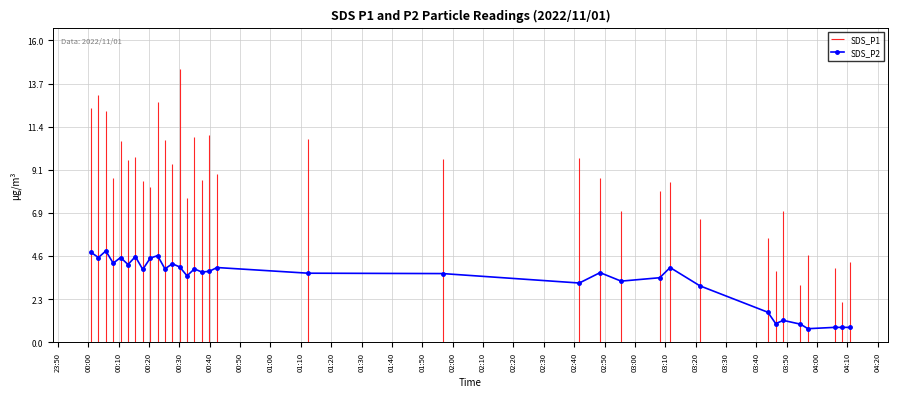

Reading left to right, list all the values displayed in this chart.

4.8	4.5	4.8	4.2	4.5	4.1	4.5	3.9	4.5	4.6	3.9	4.2	4.0	3.5	3.9	3.7	3.8	4.0	3.7	3.6	3.1	3.7	3.2	3.4	4.0	3.0	1.6	1.0	1.2	1.0	0.7	0.8	0.8	0.8